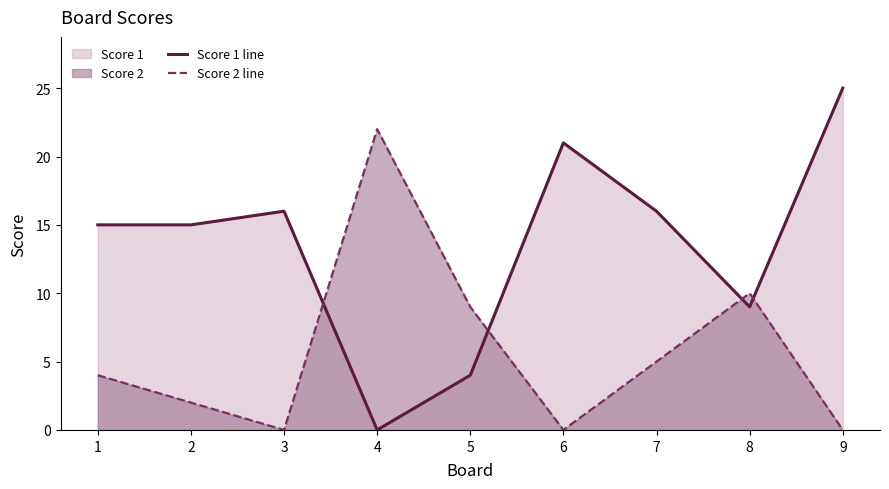

After their last crossing, which series has the higher values: Score 2 line or Score 1 line?

Score 1 line